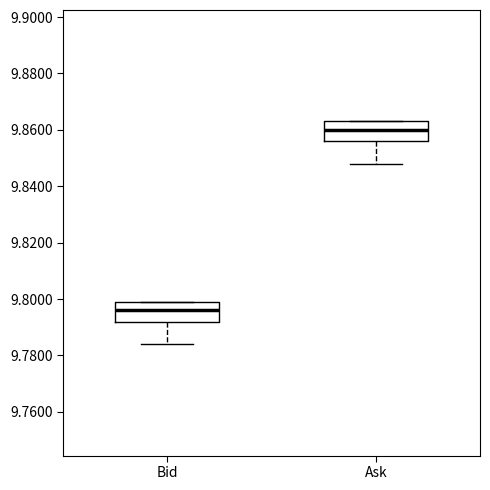

Where is the upper edge of the box for Ask on the y-axis? The values are not printed on the chart, so give them approximately, as read against the axis.

9.864